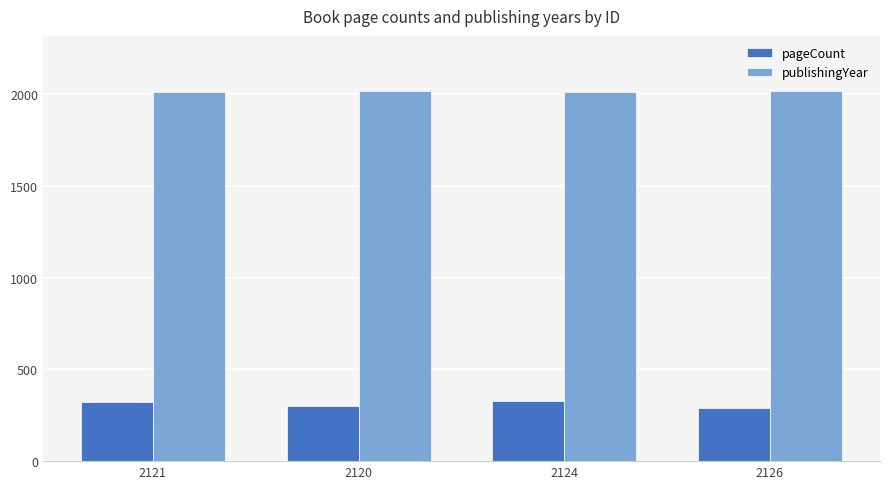

Does the chart contain stacked bars?

No